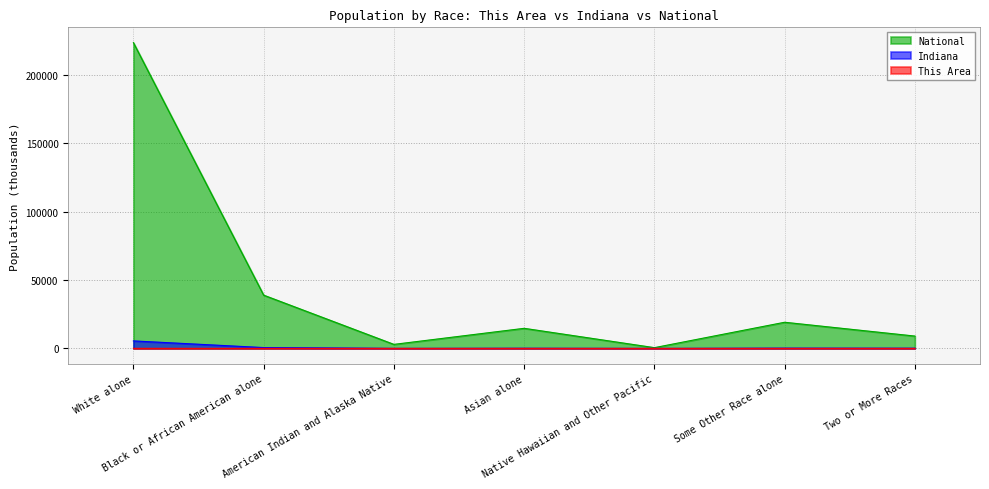

Between American Indian and Alaska Native and Asian alone, which series saw the biggest shift?

National